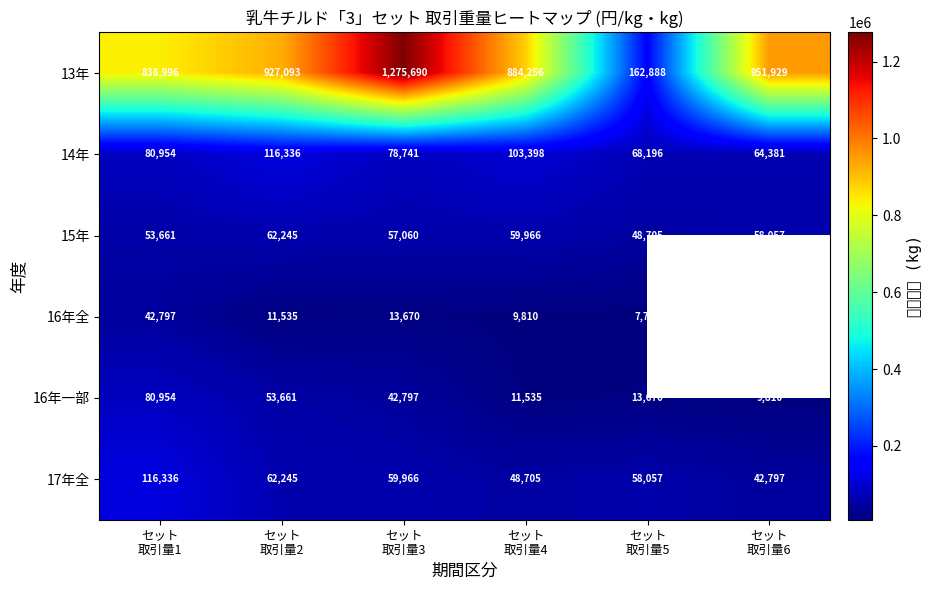

How many distinct data groups are displayed?

6